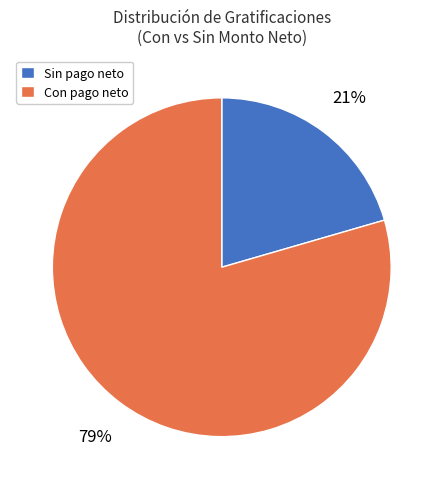

To the nearest percent, what is the average slice percentage?

50%